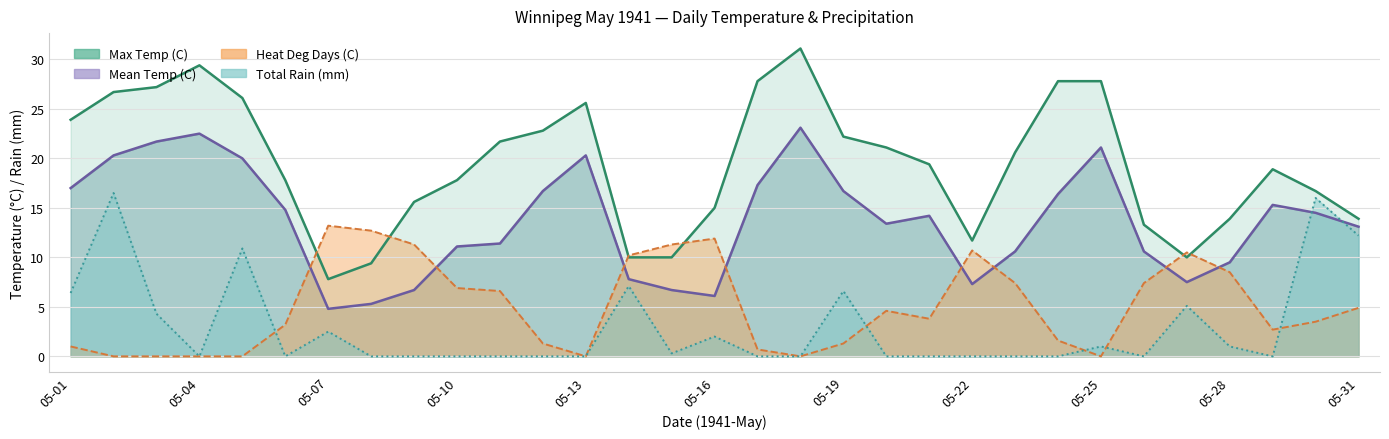

What is the difference between the second highest and minimum values in the Max Temp (C) series?

21.6